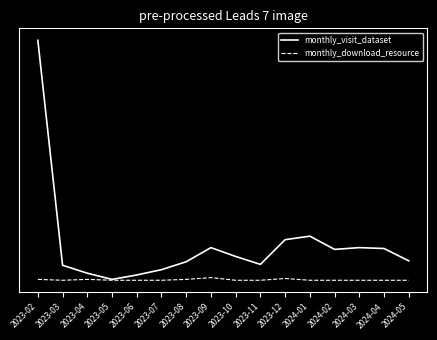

True or false: monthly_download_resource and monthly_visit_dataset cross at least once.

False